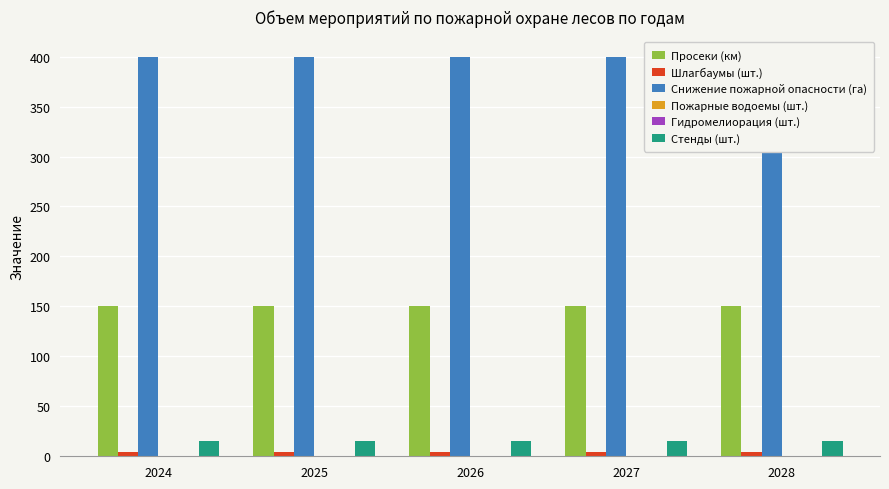

What is the approximate value of Просеки (км) at 2027?

150